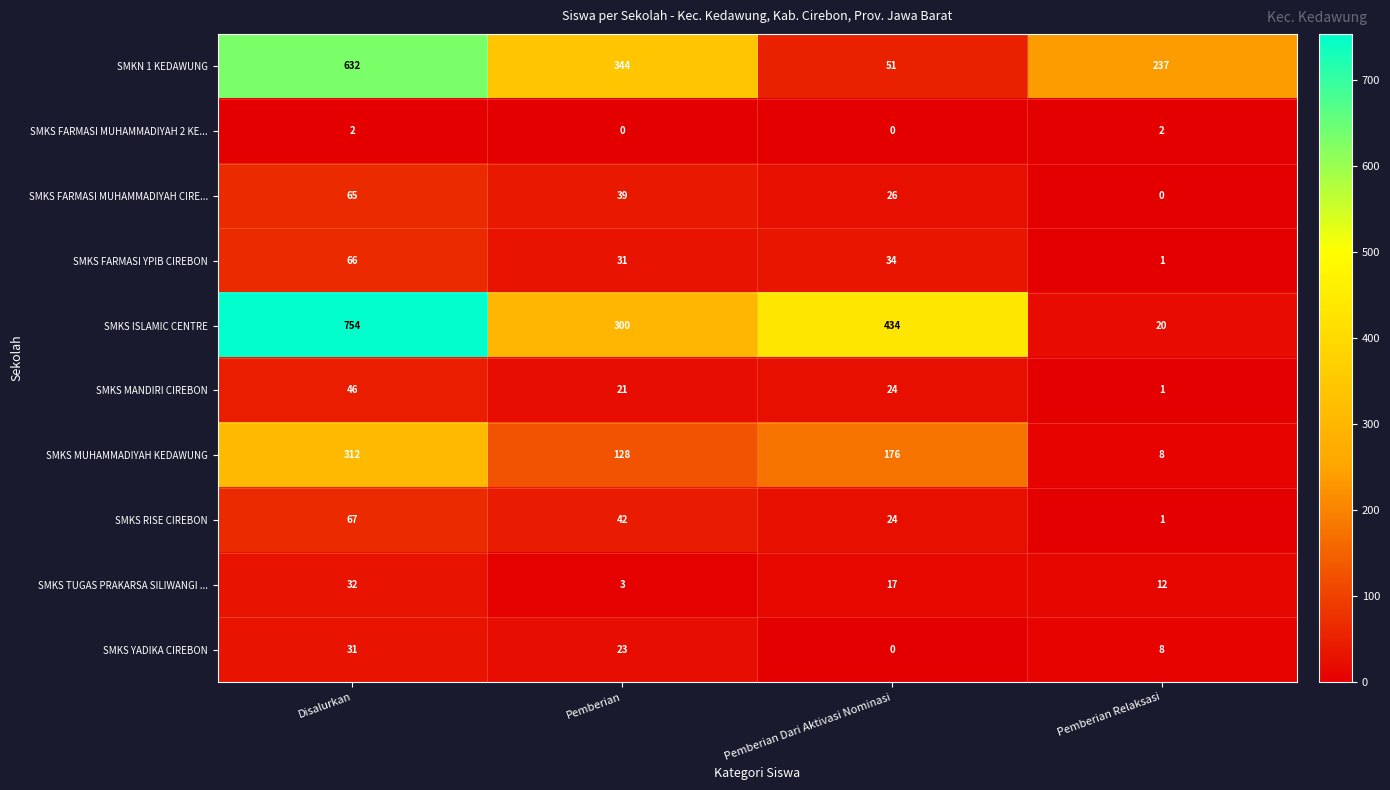

What value does the SMKS RISE CIREBON series have at Pemberian, to the nearest 10?

40